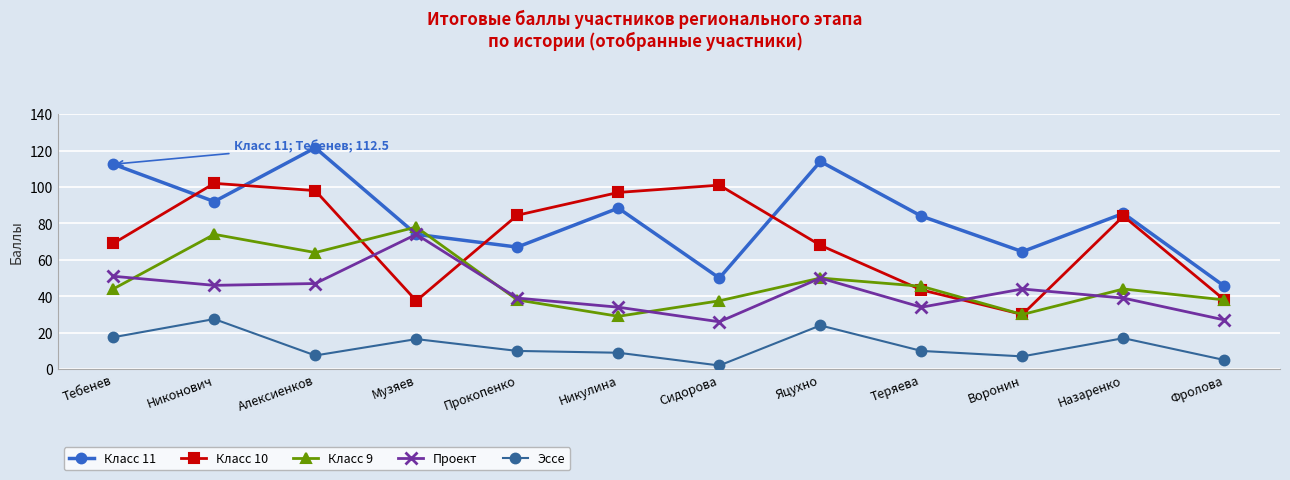

What is the label of the 1st point from the right?

Фролова